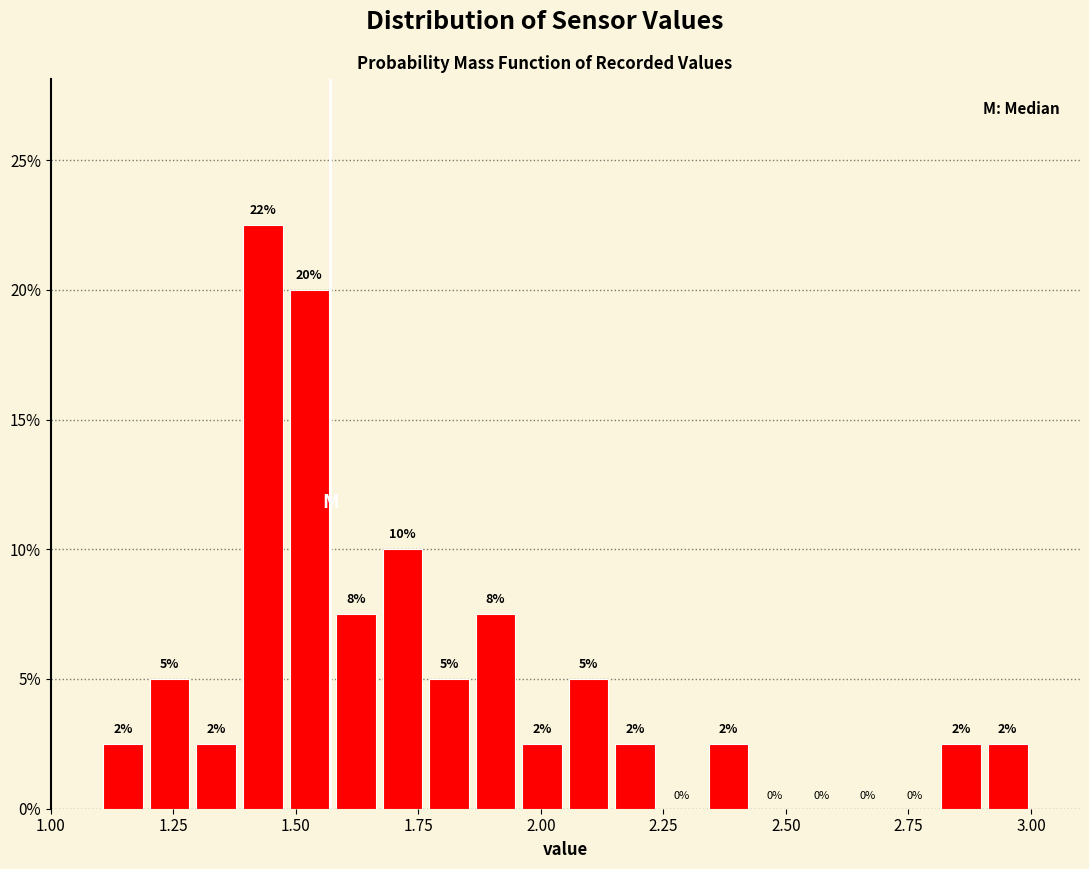

Read against the x-axis, roughly where is the centre of the tallest bar?

1.45